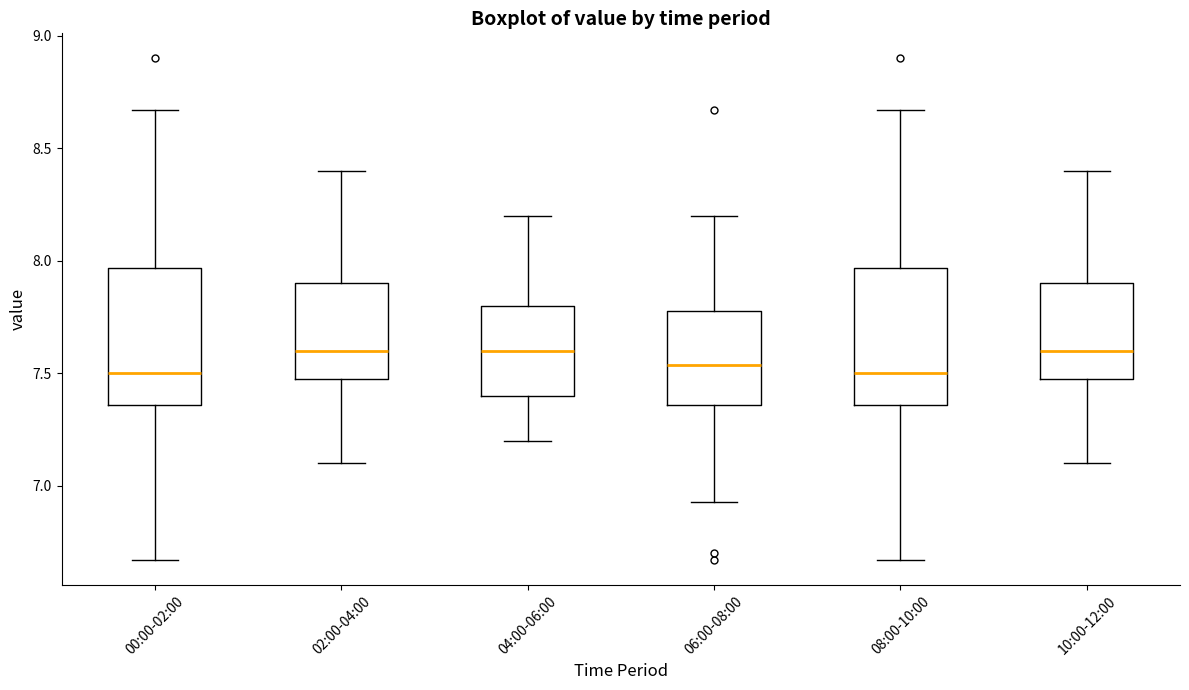

Where is the upper edge of the box for 04:00-06:00 on the y-axis? The values are not printed on the chart, so give them approximately, as read against the axis.

7.80